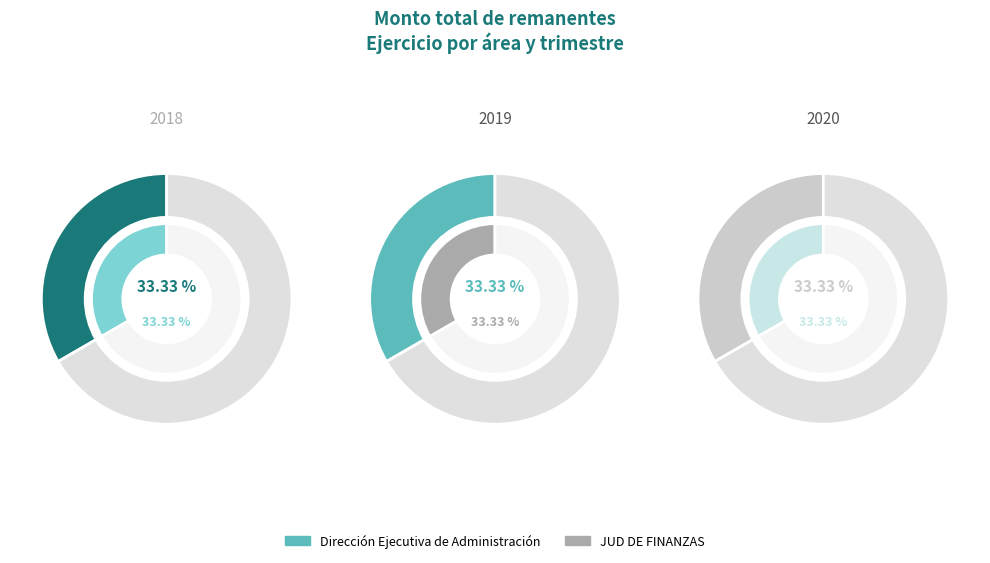

Is it true that 2019 is 23% of the pie?

False